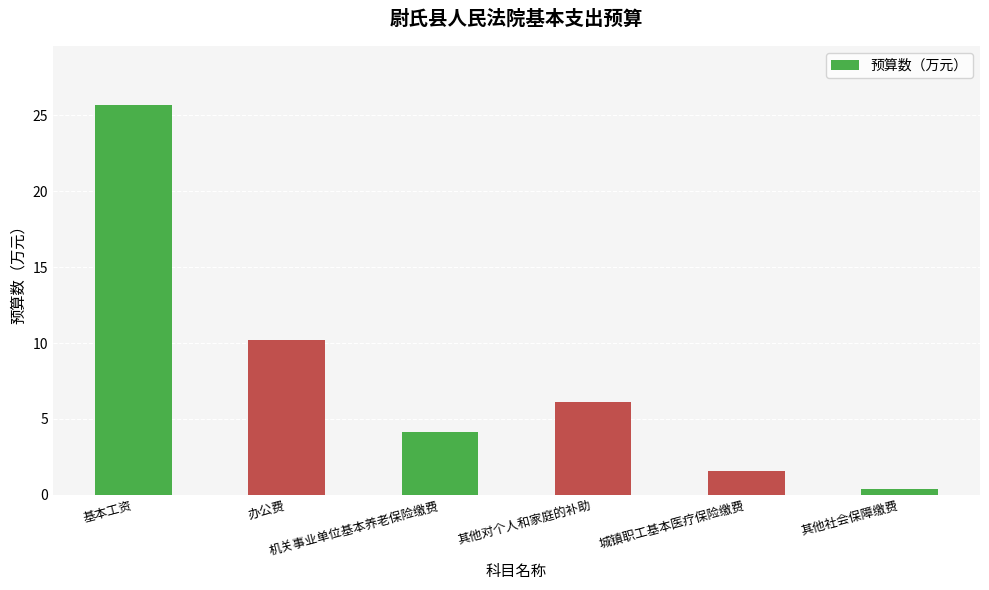

The chart shows a value of 1.6 at 机关事业单位基本养老保险缴费. True or false?

False